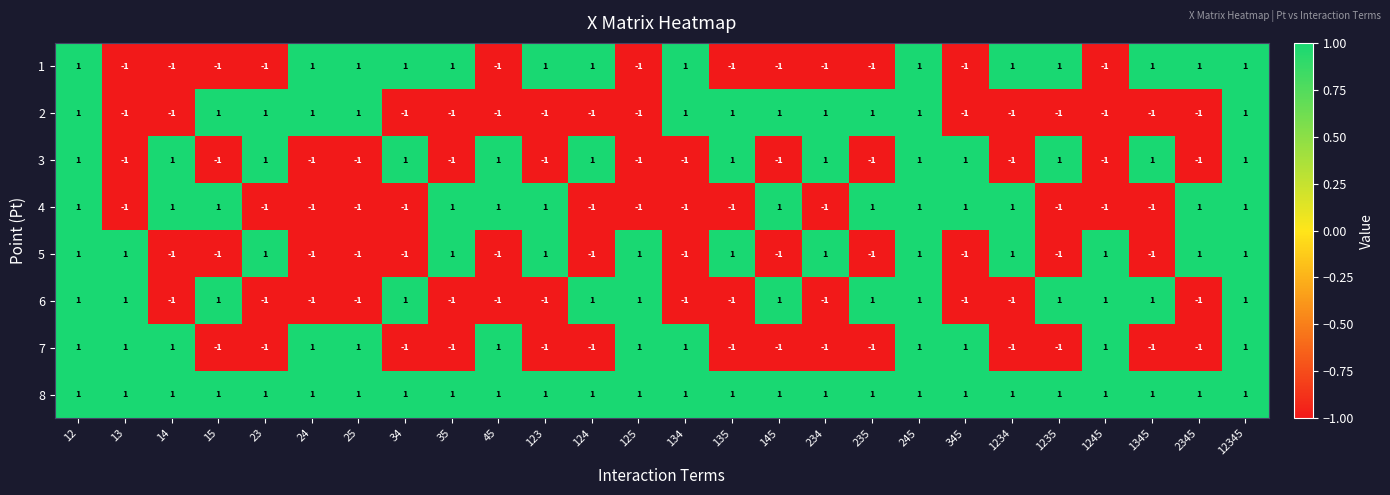

The 6 series shows -1 at 2345. True or false?

True